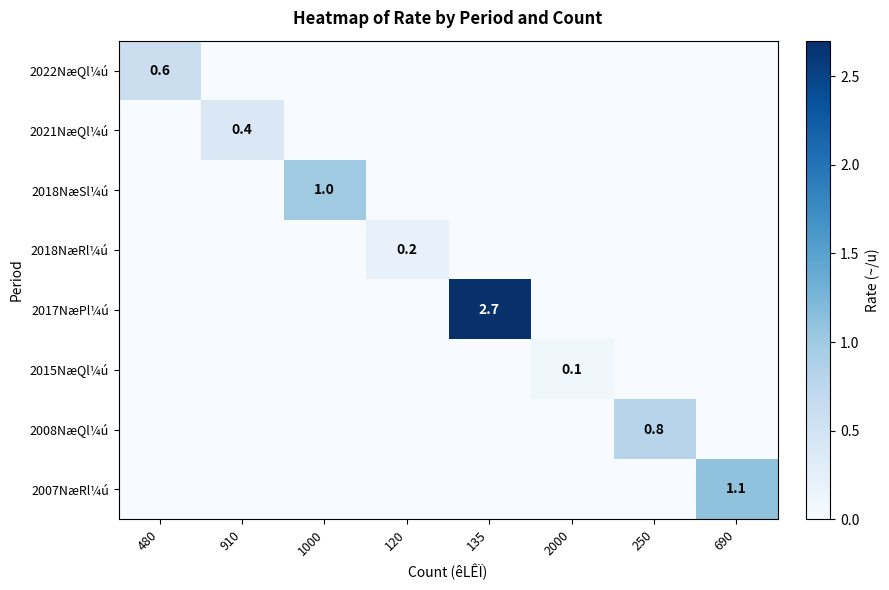

Is the value of 2018NæRl¼ú at 135 greater than the value of 2007NæRl¼ú at 480?

No